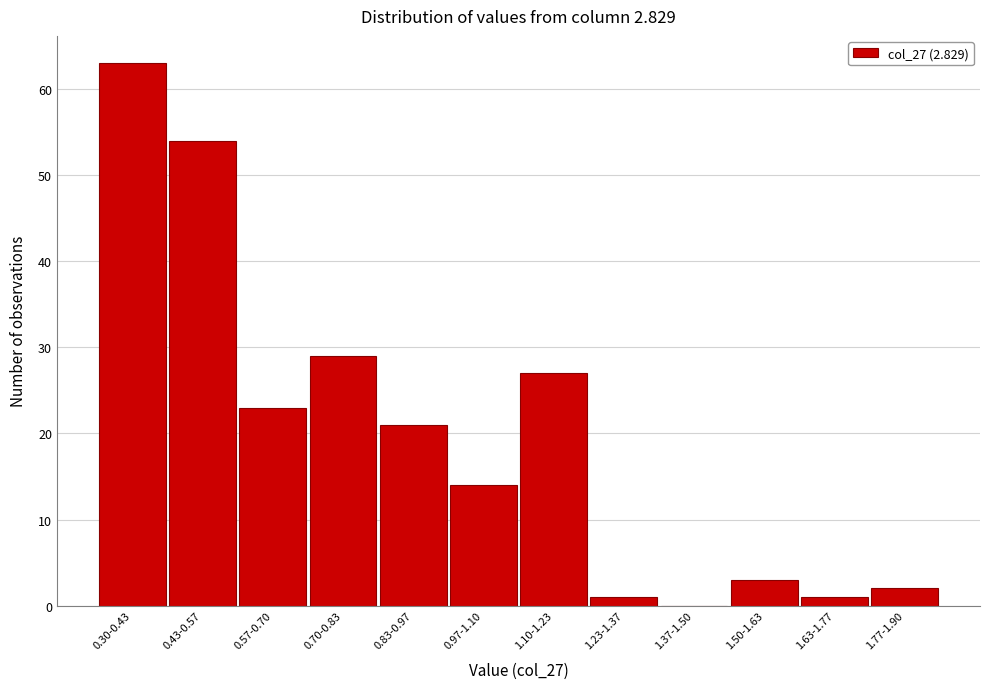

Reading left to right, list all the values displayed in this chart.

0.30-0.43=63	0.43-0.57=54	0.57-0.70=23	0.70-0.83=29	0.83-0.97=21	0.97-1.10=14	1.10-1.23=27	1.23-1.37=1	1.37-1.50=0	1.50-1.63=3	1.63-1.77=1	1.77-1.90=2